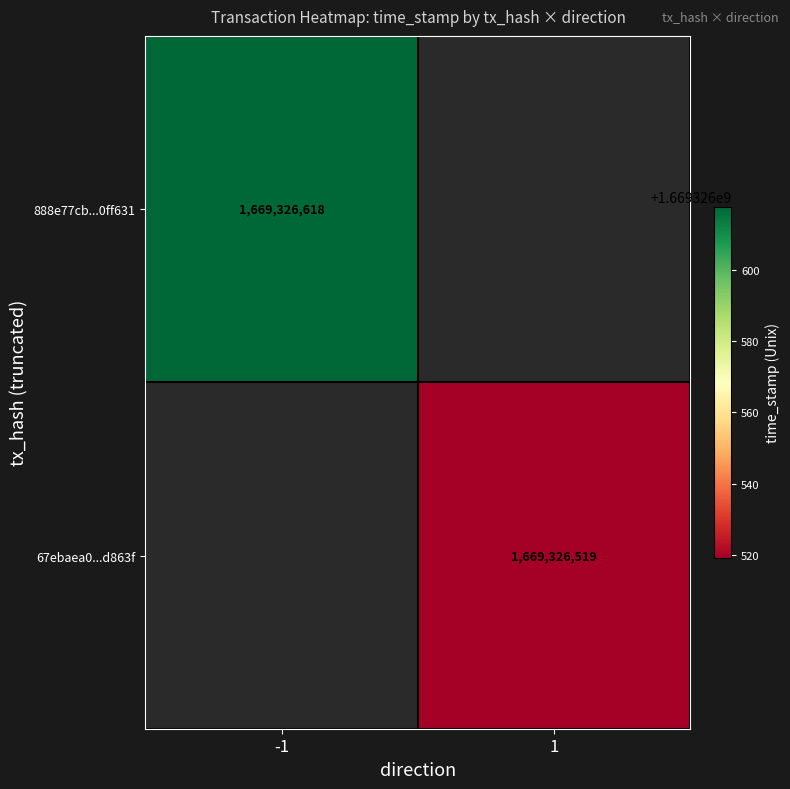

Rank the series by their maximum value, from highest to lowest.

888e77cb82b872ae45473a725e98bc5bc0ff631, 67ebaea0611cdce37f1a05c89bcd9dabd4d863f